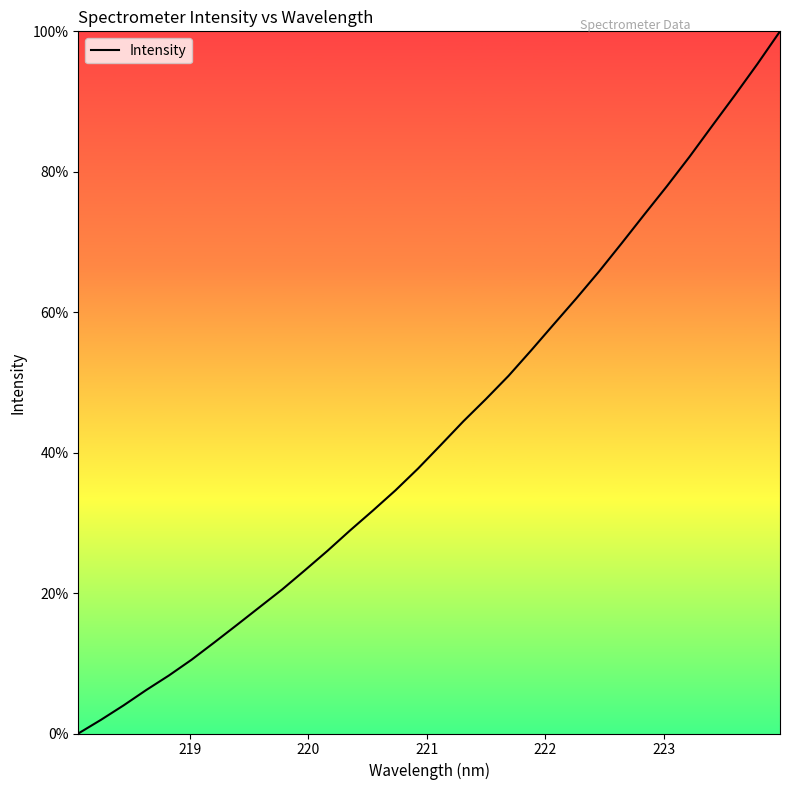

What is the difference between the maximum and minimum values?

100.0